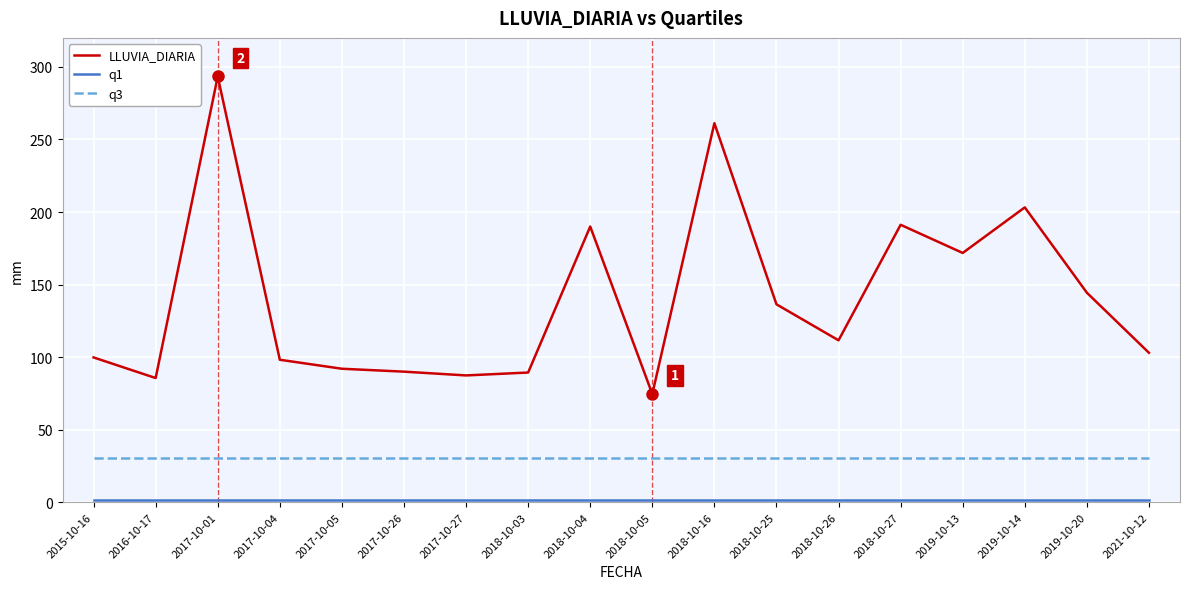

Which label corresponds to the largest value in the chart?

2017-10-01